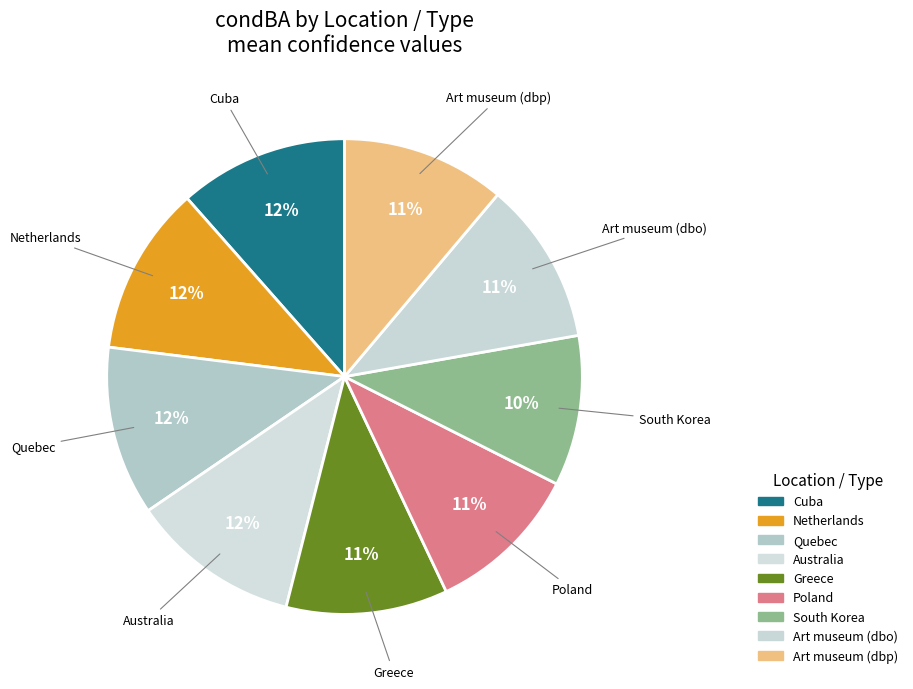

Does any single category account for the majority?

No